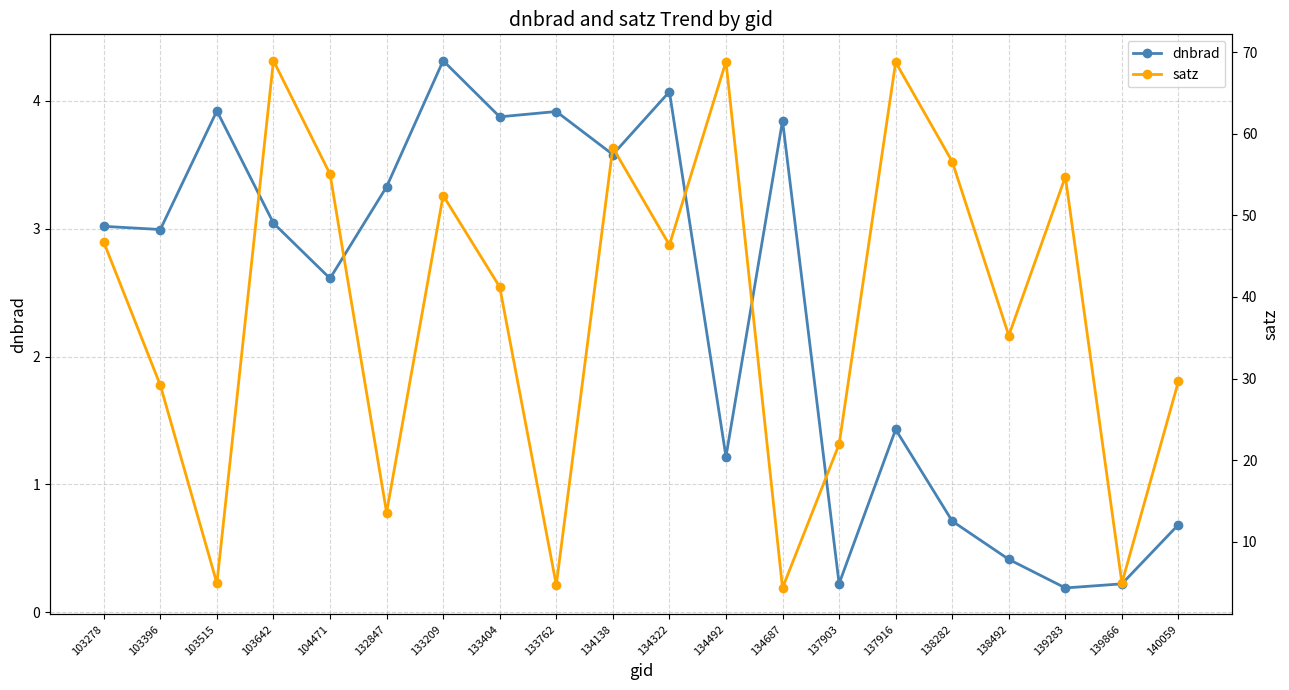

What is the value of the satz point at the 16th from the left?

56.6